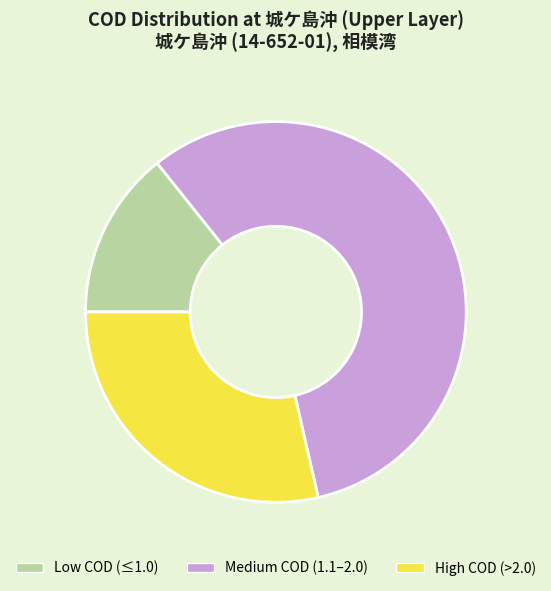

Which has a higher value, Low COD (≤1.0) or Medium COD (1.1–2.0)?

Medium COD (1.1–2.0)